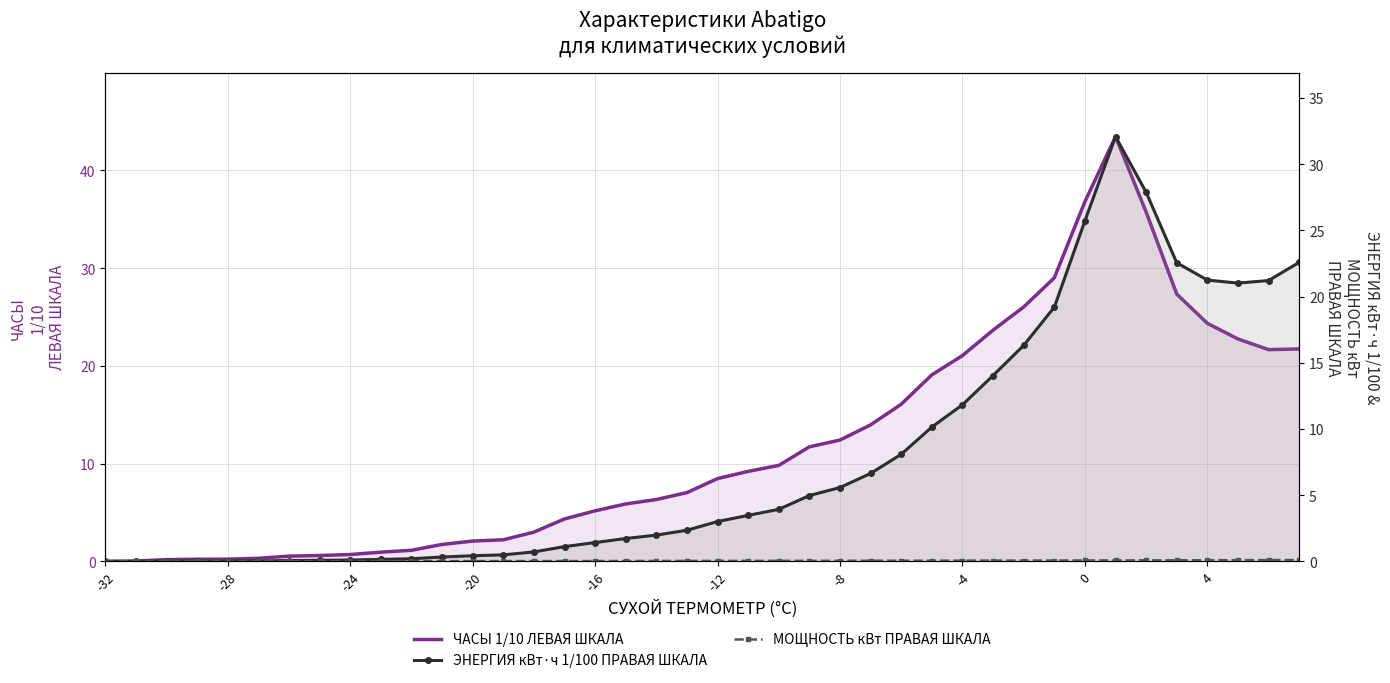

Is the value of ЭНЕРГИЯ кВт·ч 1/100 ПРАВАЯ ШКАЛА at 29 greater than the value of МОЩНОСТЬ кВт ПРАВАЯ ШКАЛА at 37?

Yes